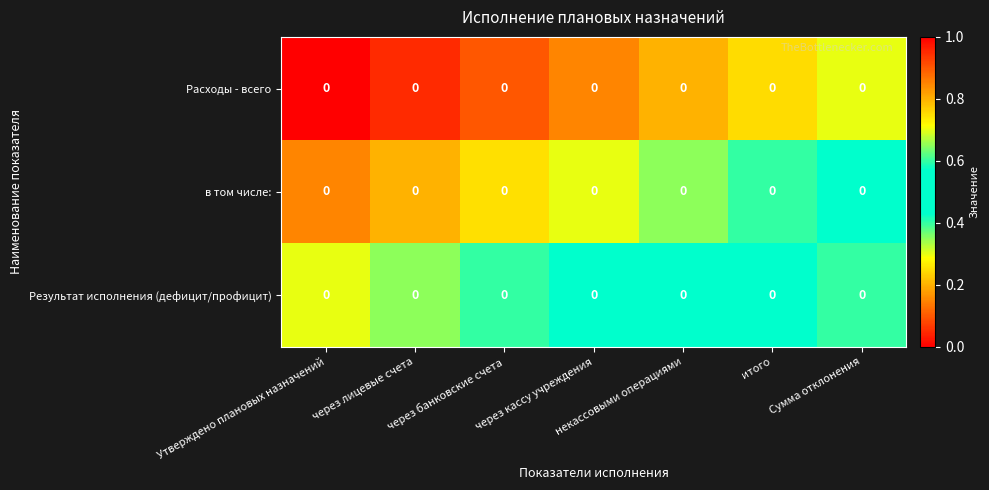

What value does the в том числе: series have at через лицевые счета?

0.2